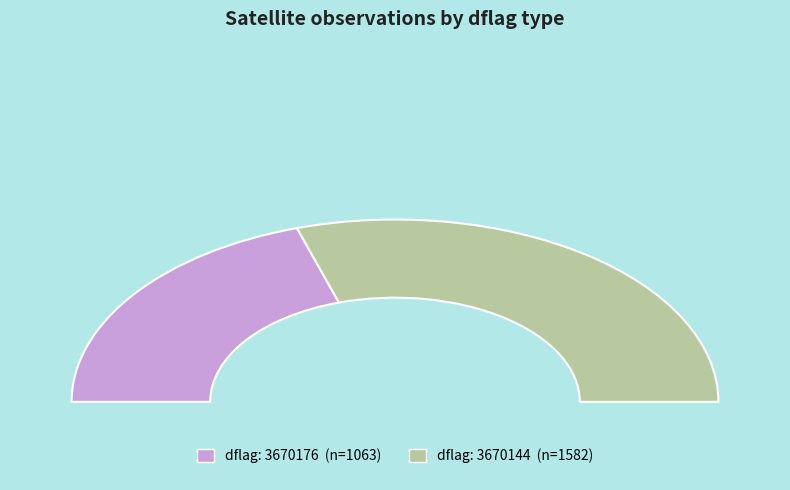

The 3670176 slice represents 21% of the pie. True or false?

False